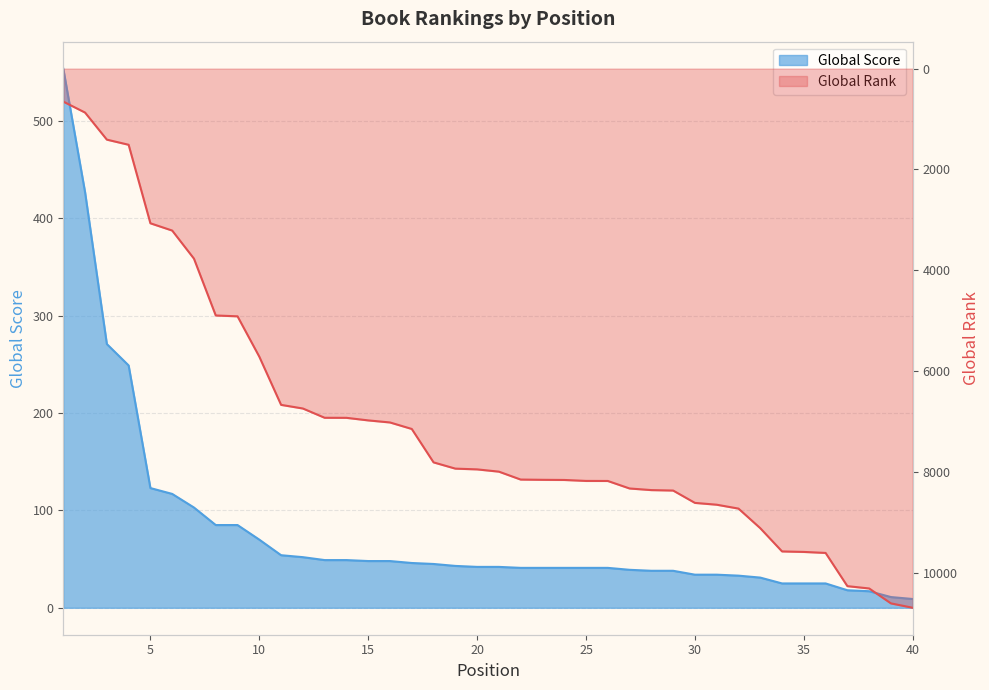

Is the value of Global Rank at 32 greater than the value of Global Score at 9?

Yes